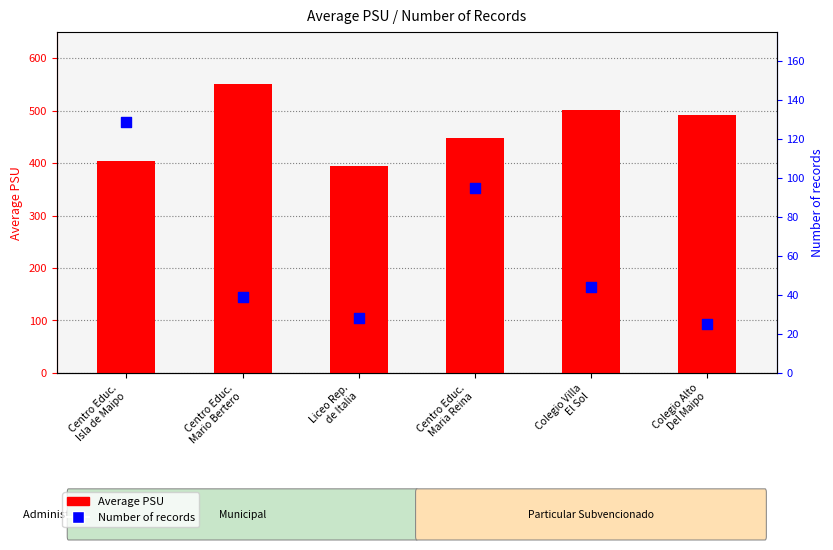

What are all the series names shown in the legend?

Average PSU, Number of records